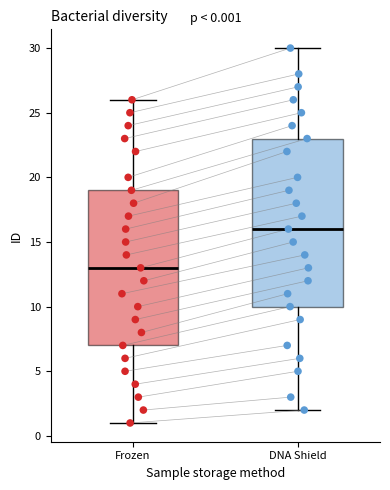

Which box has the lowest median line?

Frozen